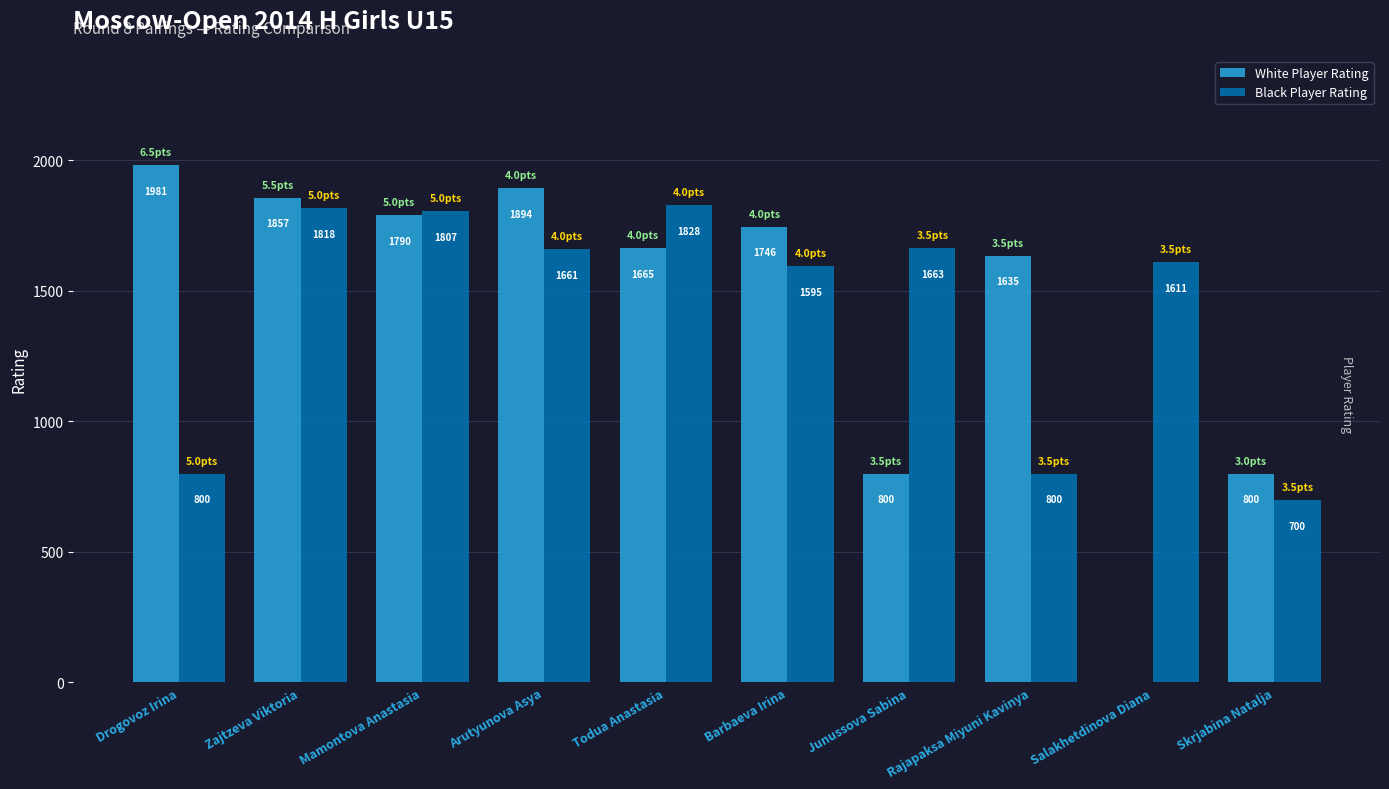

How many groups of bars are there?

10